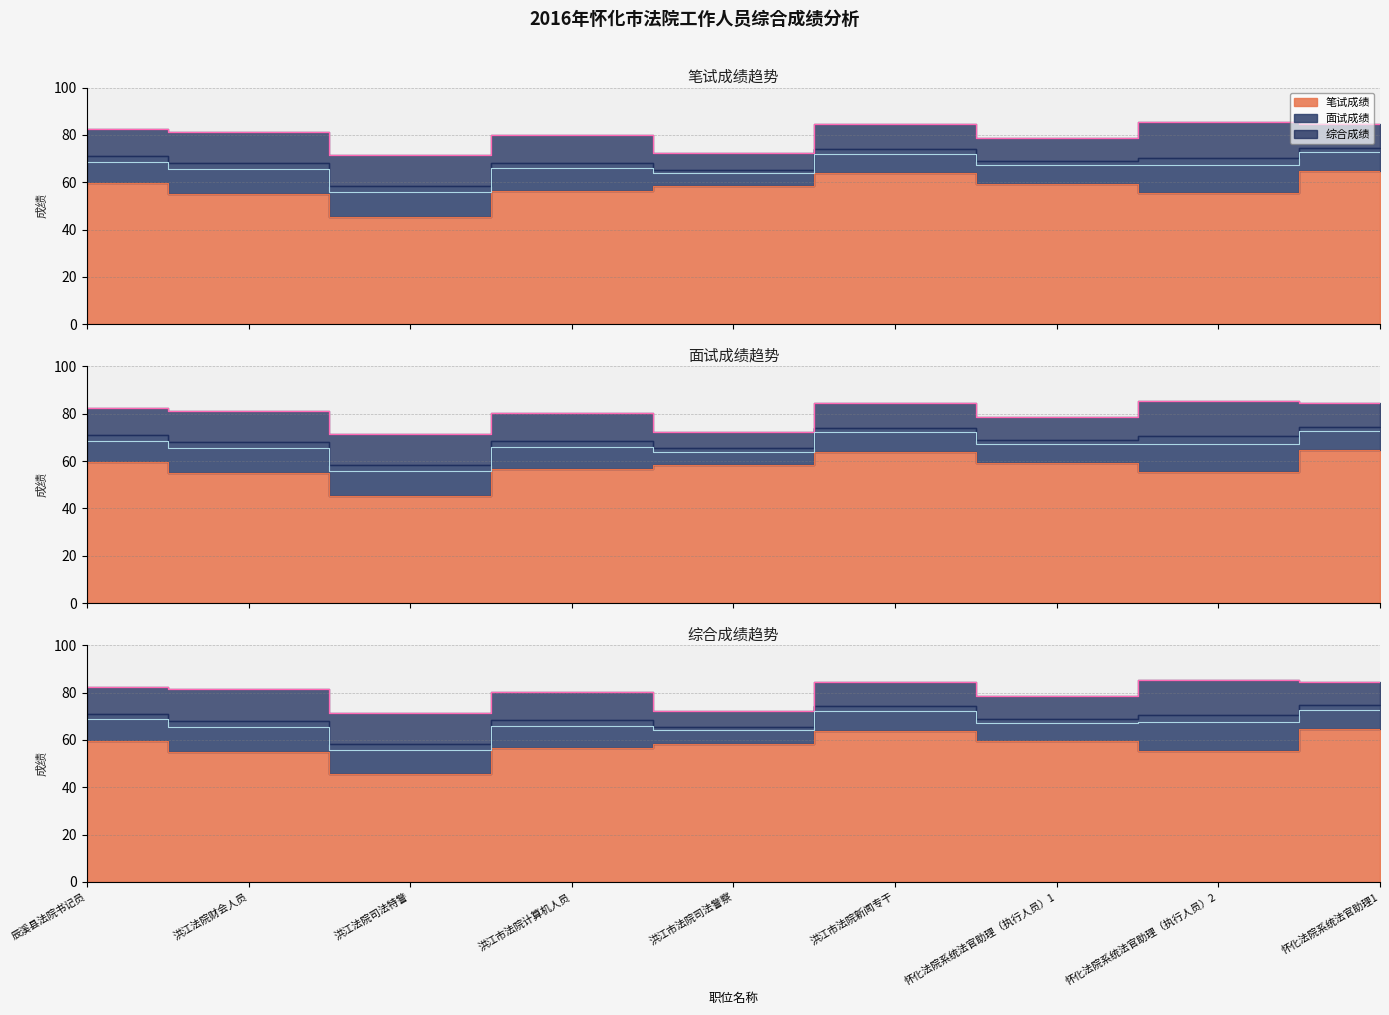

True or false: 笔试成绩 has a value of 59.4 at 怀化法院系统法官助理（执行人员）1.

True